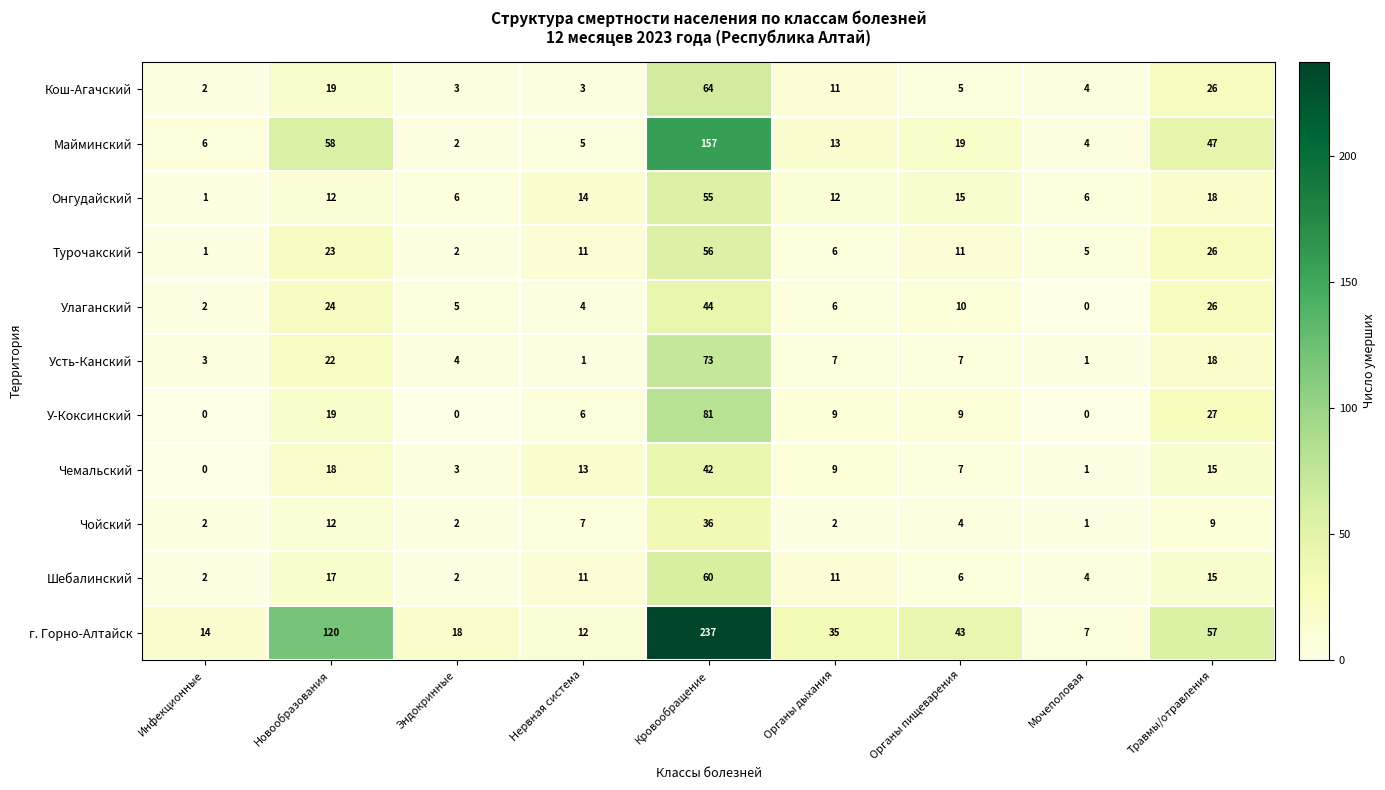

What is the average value of the Майминский series?

35